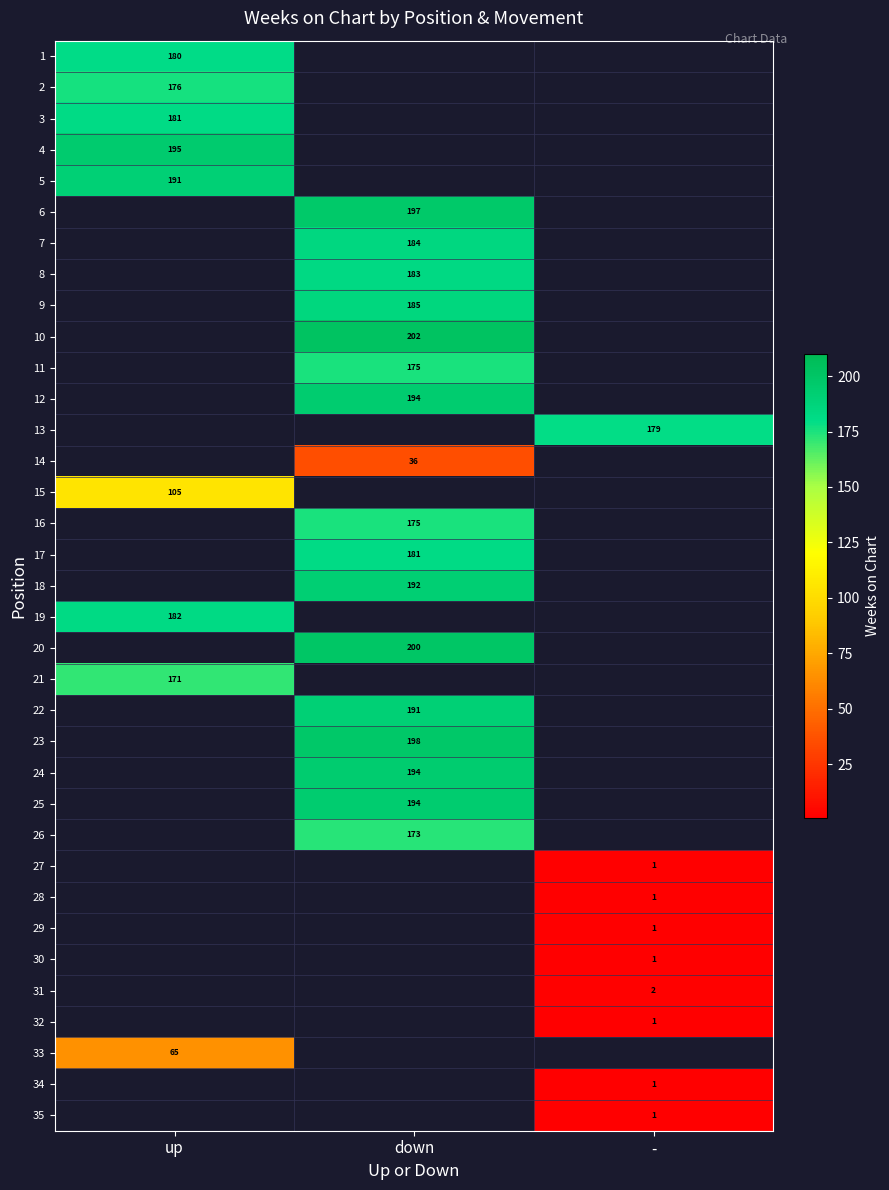

Is the value of 19 at - greater than the value of 16 at -?

No